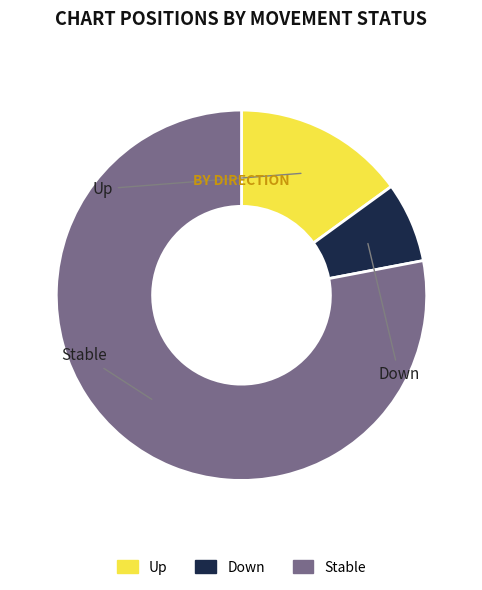

Is there any slice that represents more than half of the pie?

Yes